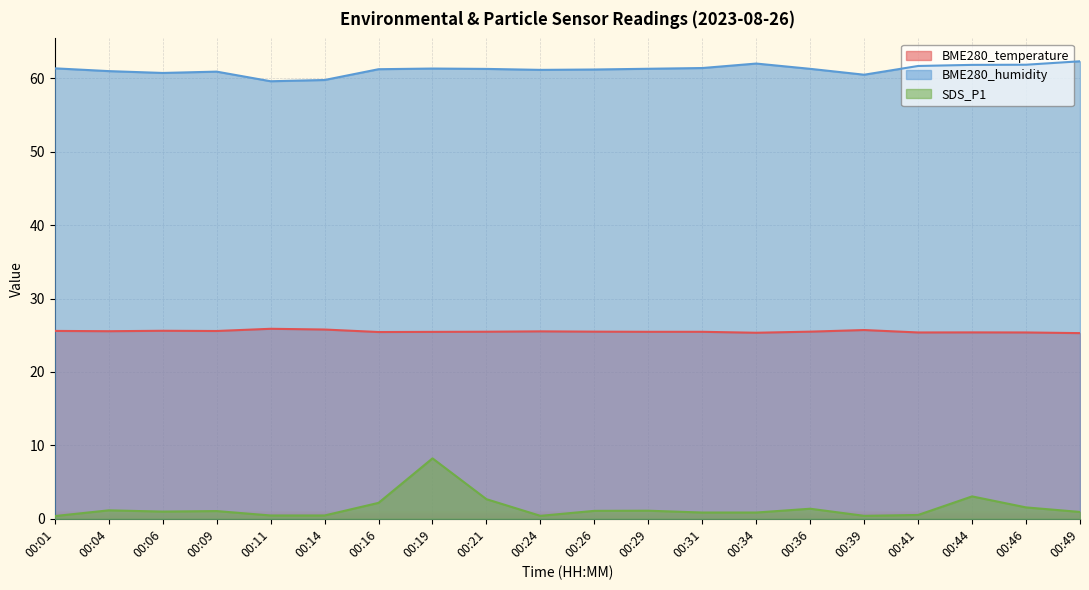

Rank the series at 00:26 from highest to lowest value.

BME280_humidity, BME280_temperature, SDS_P1